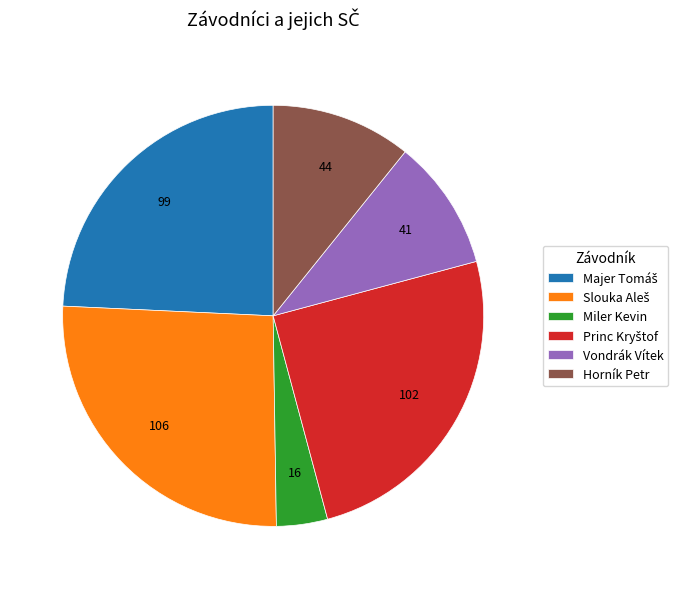

Between Horník Petr and Vondrák Vítek, which is larger?

Horník Petr